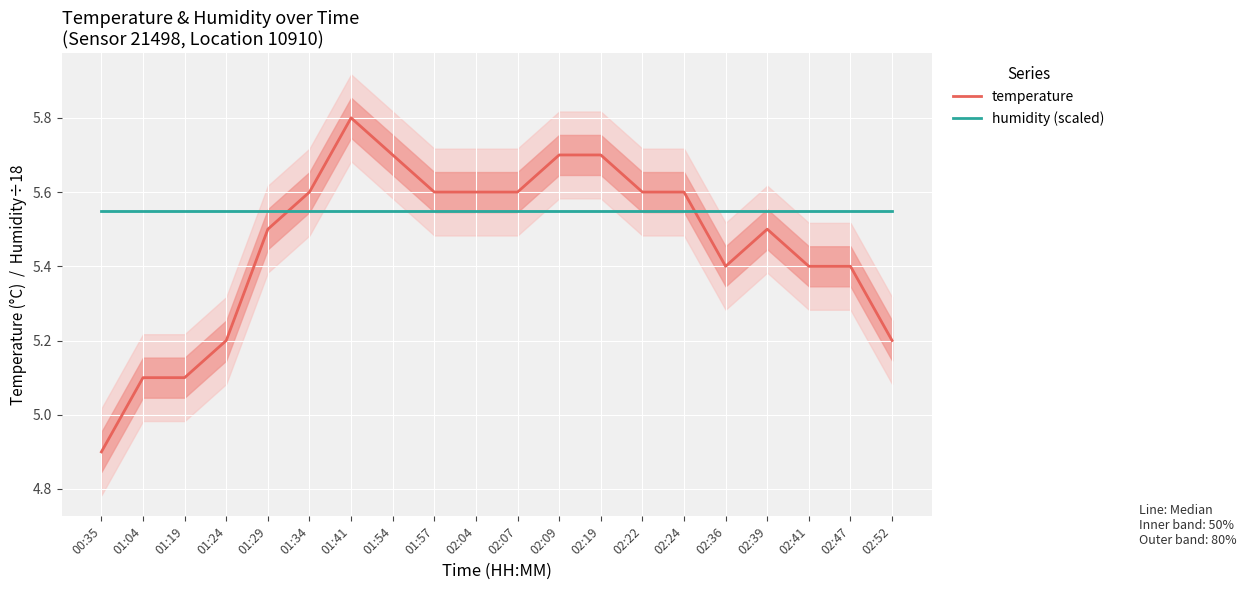

Which series changed the most between 01:34 and 01:54?

temperature